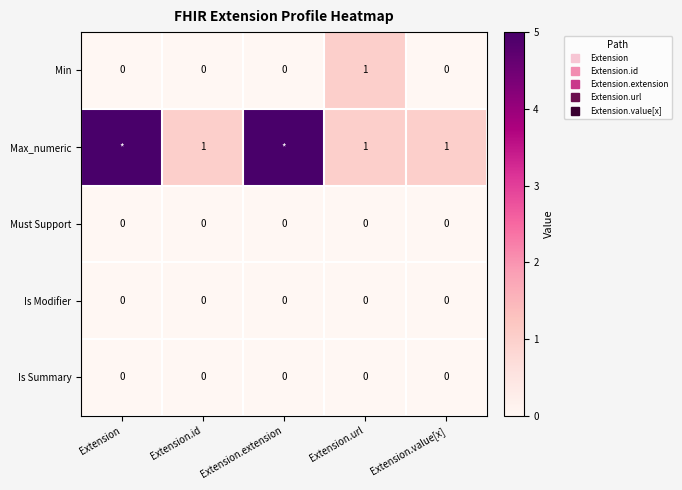

At which category is the sum across all series the highest?

Extension